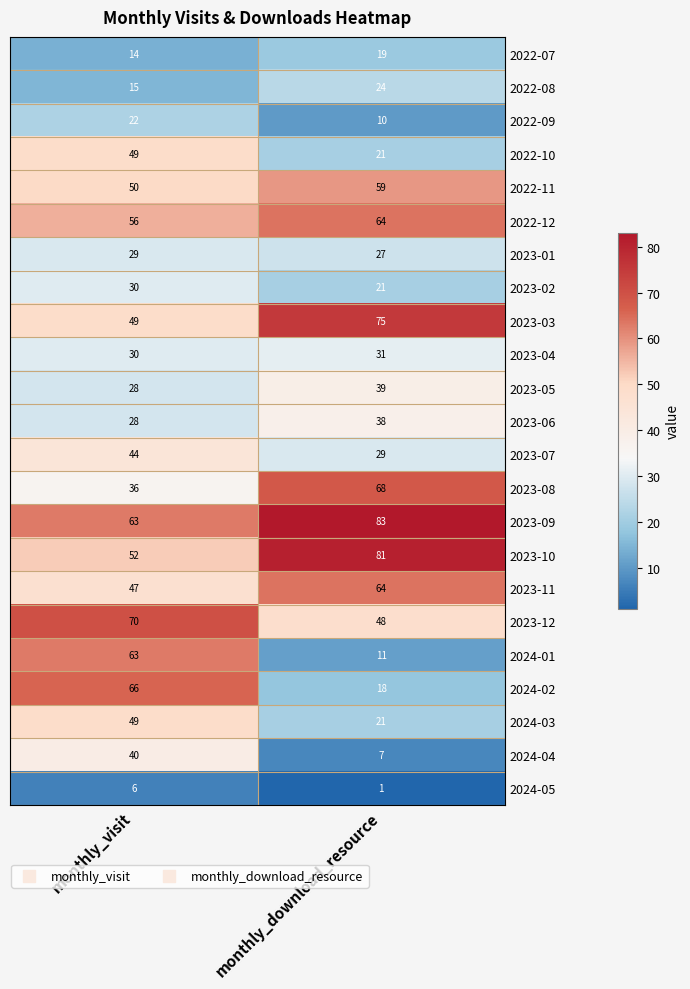

Rank the categories by 2023-07 value from highest to lowest.

monthly_visit, monthly_download_resource